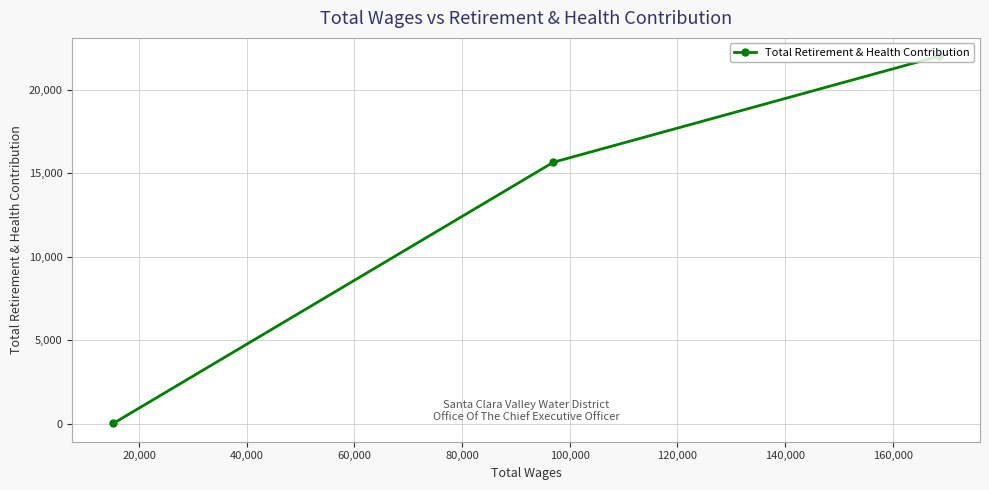

What is the maximum value shown in the chart?

22017